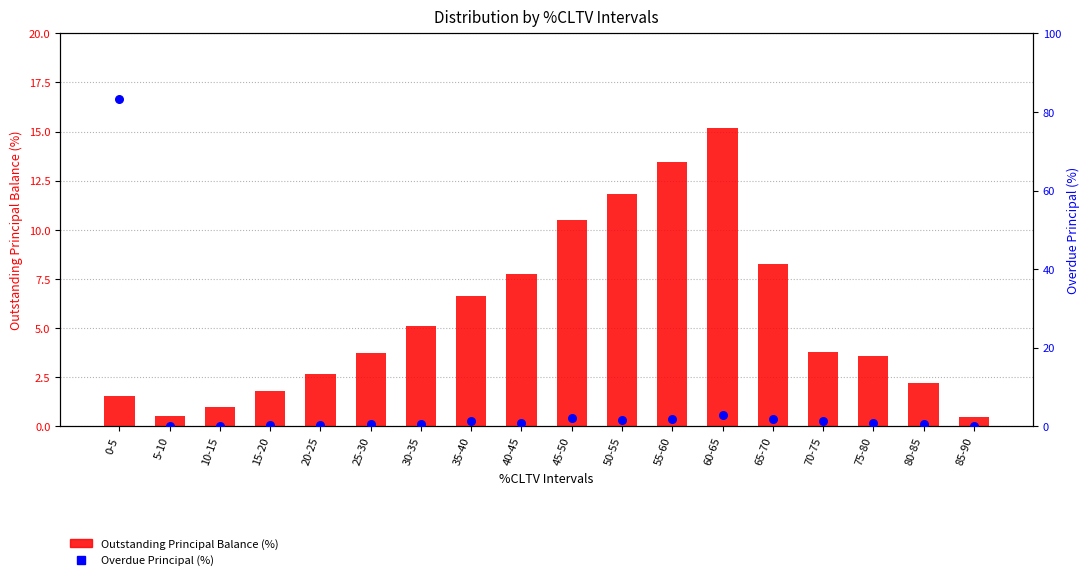

Which series has the largest total across all categories?

Overdue Principal (%)